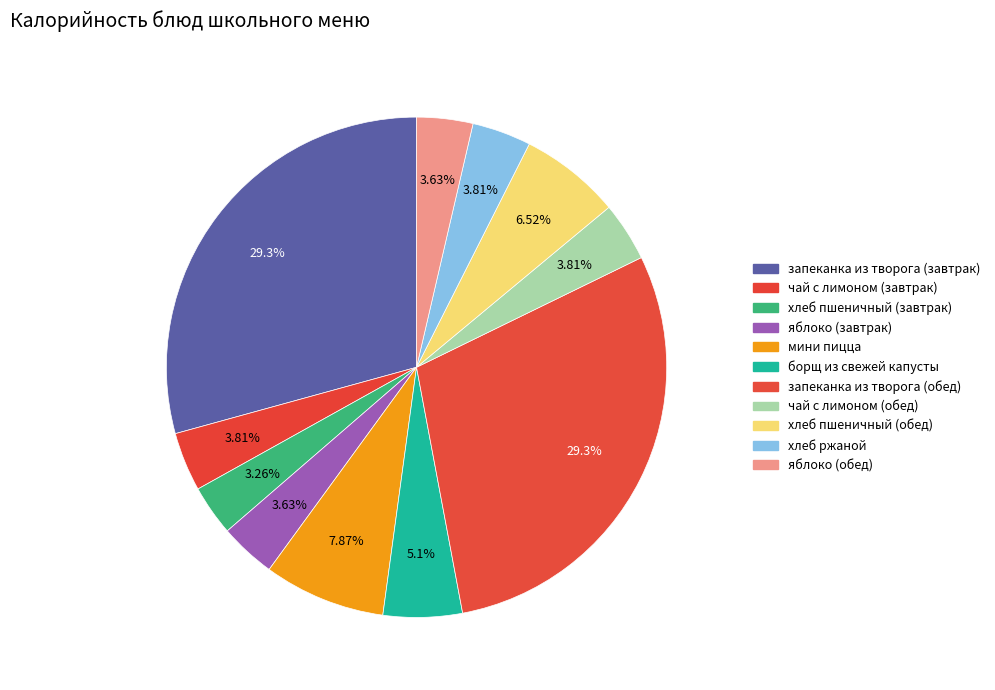

To the nearest percent, what is the combined percentage of мини пицца and борщ из свежей капусты?

13%